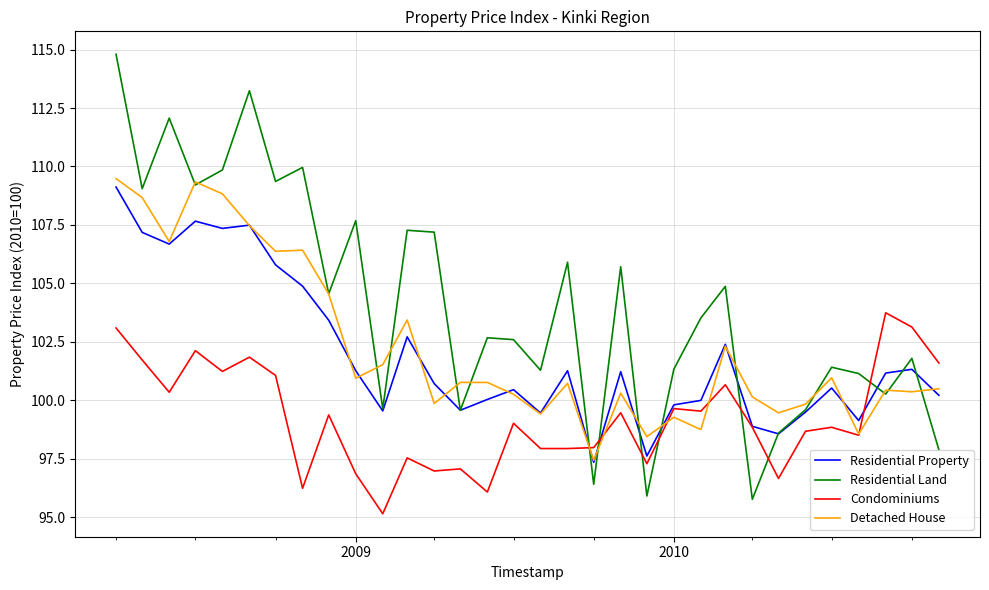

Which series has the largest total across all categories?

Residential Land